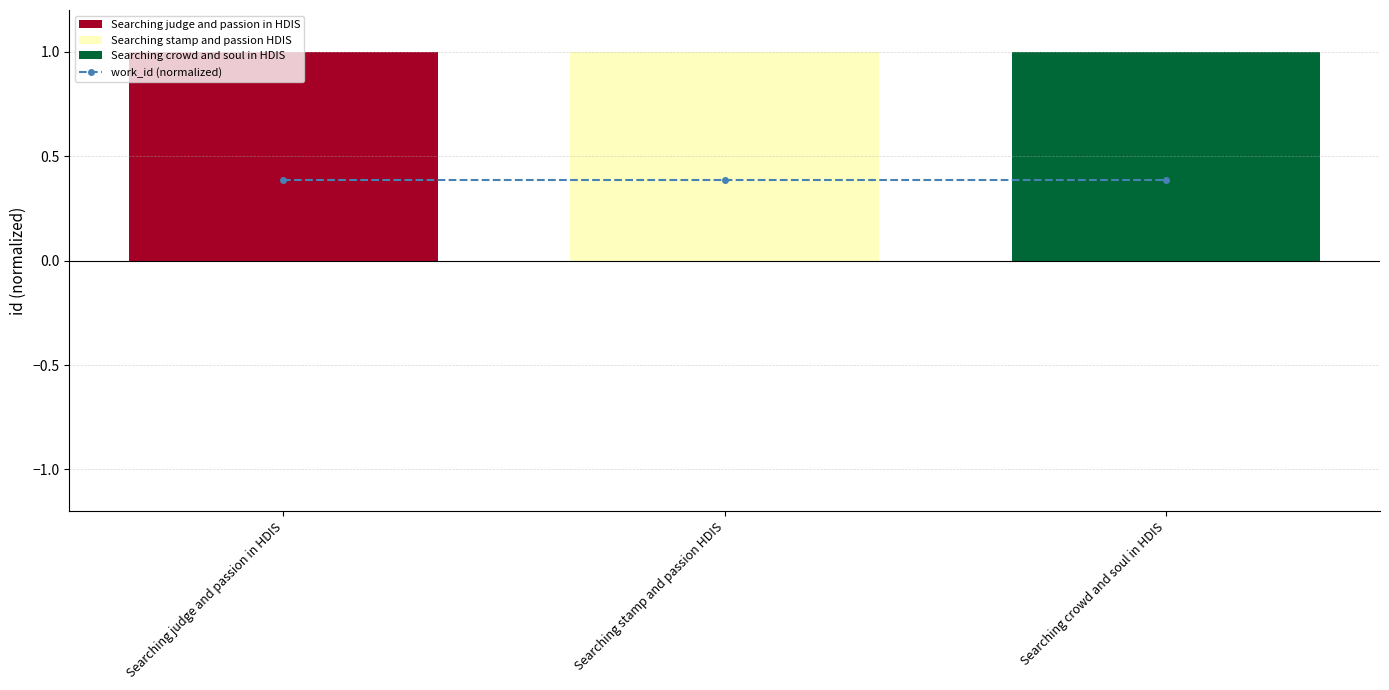

Reading right to left, list all the values displayed in this chart.

Searching crowd and soul in HDIS=1.0	Searching stamp and passion HDIS=1.0	Searching judge and passion in HDIS=1.0